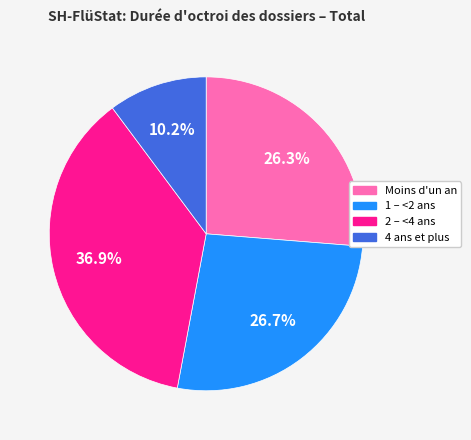

Between 4 ans et plus and 1 – <2 ans, which is larger?

1 – <2 ans